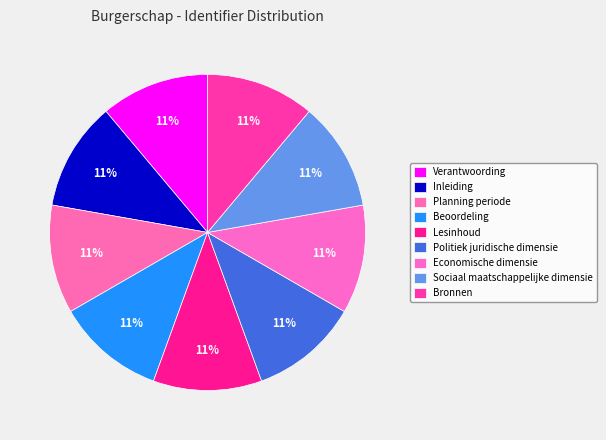

What portion of the pie excludes Politiek juridische dimensie?

88.9%